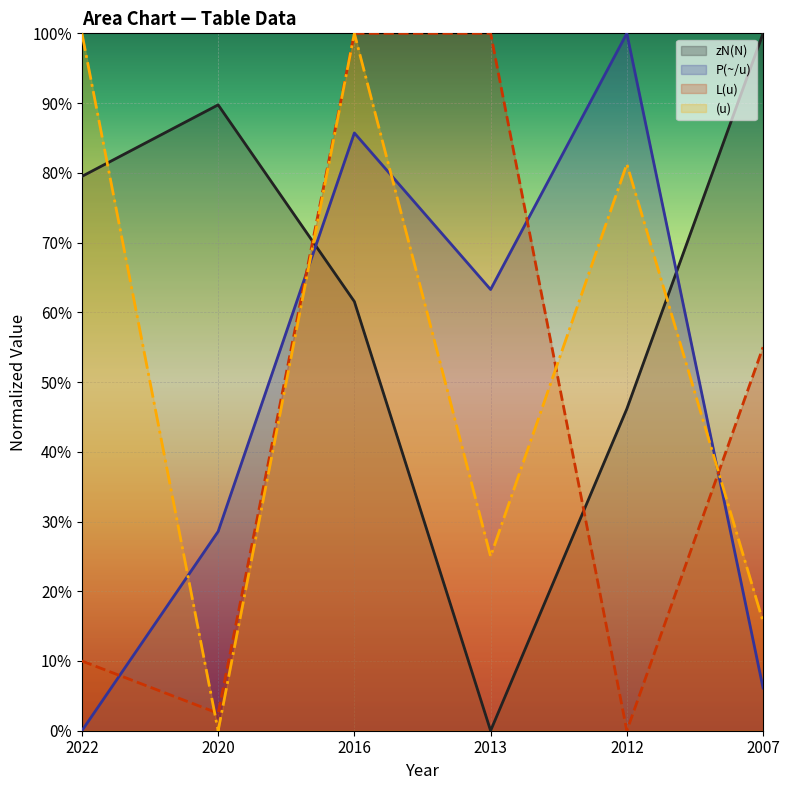

At which category is the sum across all series the highest?

2016